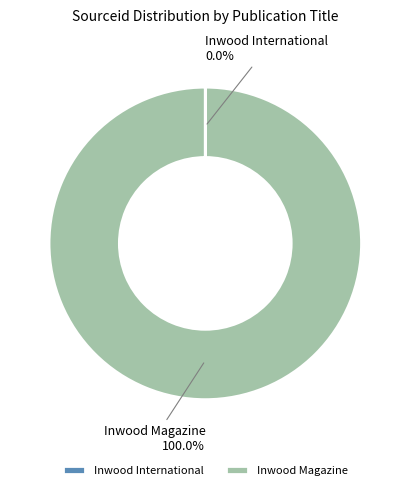

To the nearest percent, what is the difference between the largest and smallest slice percentages?

100%